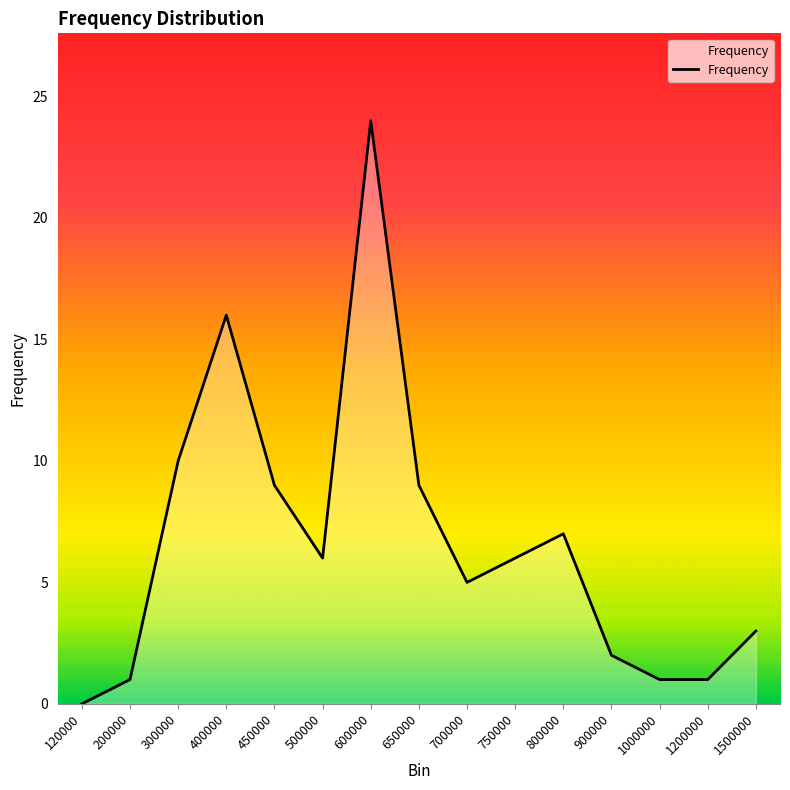

Between 1000000 and 500000, which is larger?

500000